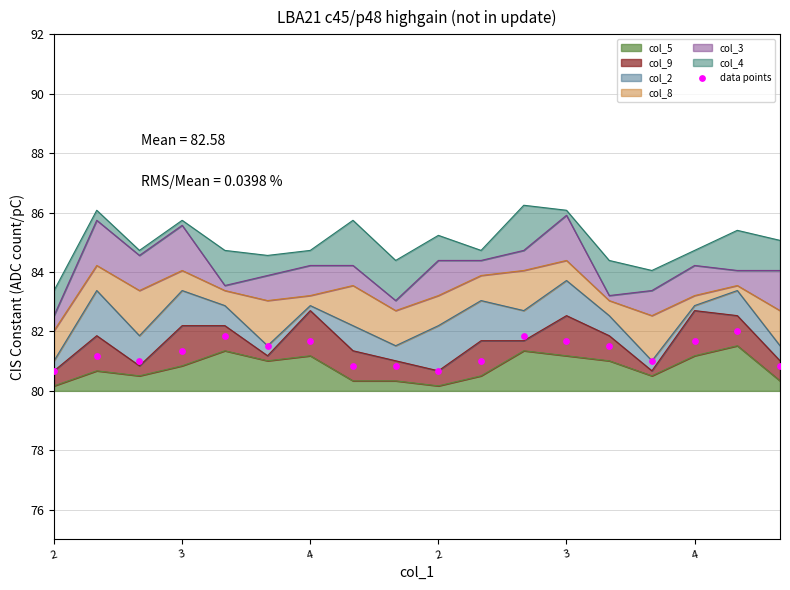

What is the change in value from 9 to 13?

+0.8